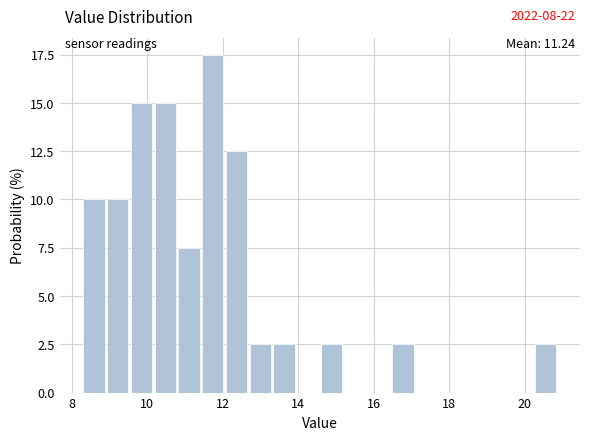

Around what value on the x-axis is the tallest bar? Give the approximate position of its centre, as read against the axis.

11.8